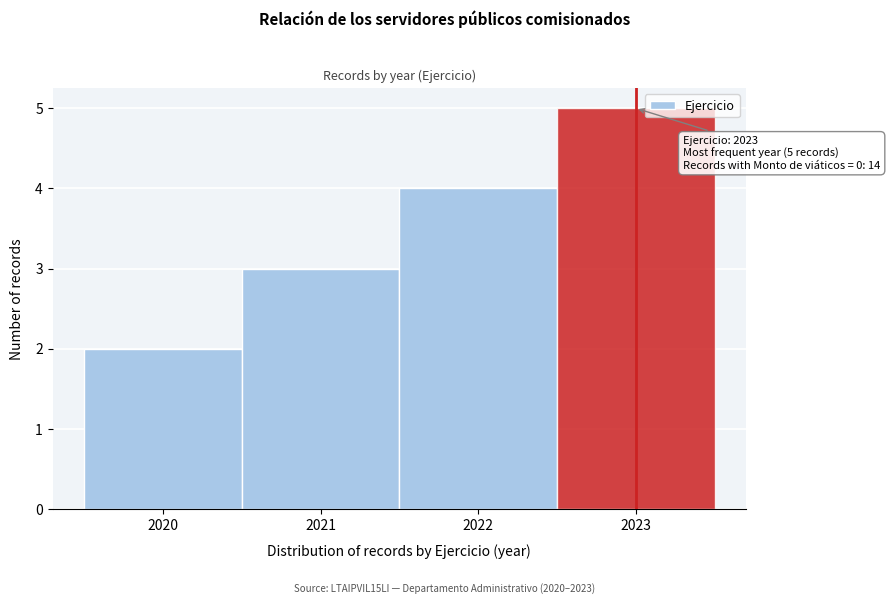

Over which range of the x-axis is the bar tallest?

2022.5 to 2023.5